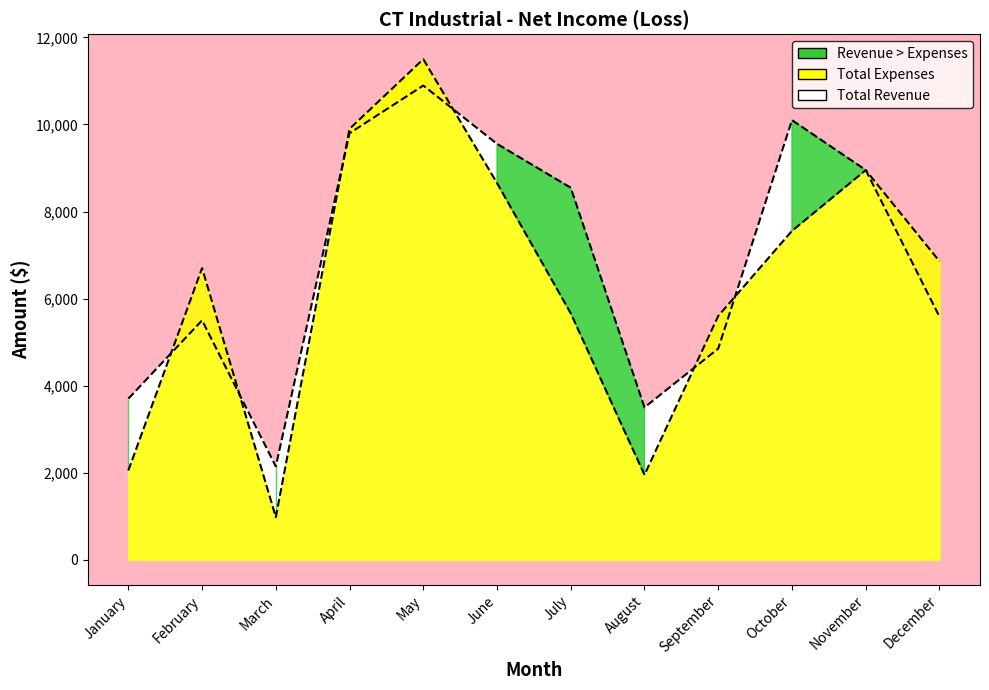

Where does the Total Revenue series first go above 8547?

April